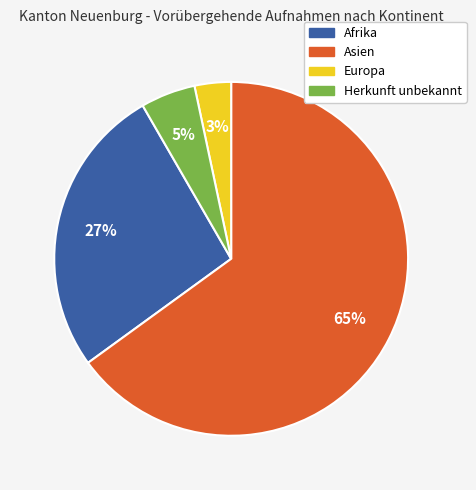

Is the sum of Europa and Afrika greater than half?

No